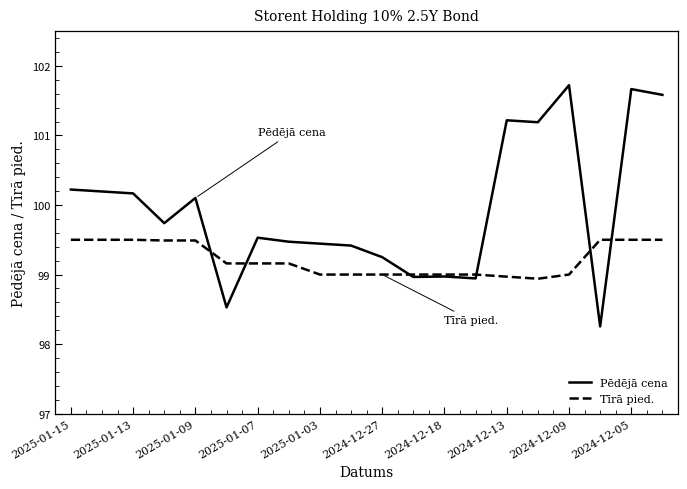

True or false: Tīrā pied. and Pēdējā cena intersect in this chart.

True